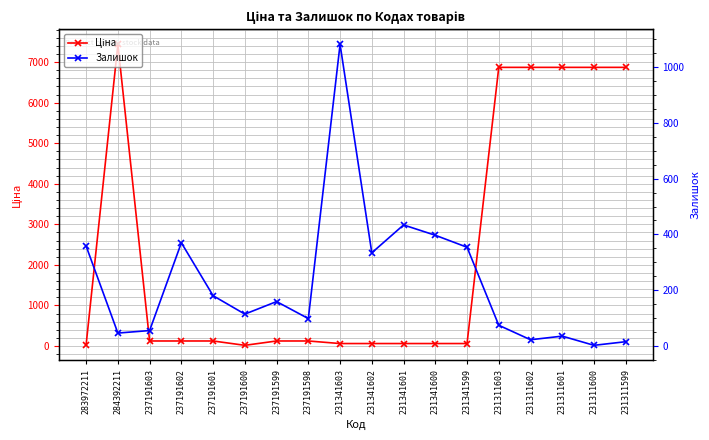

Is the value of Залишок at 231341602 greater than the value of Ціна at 231311601?

No